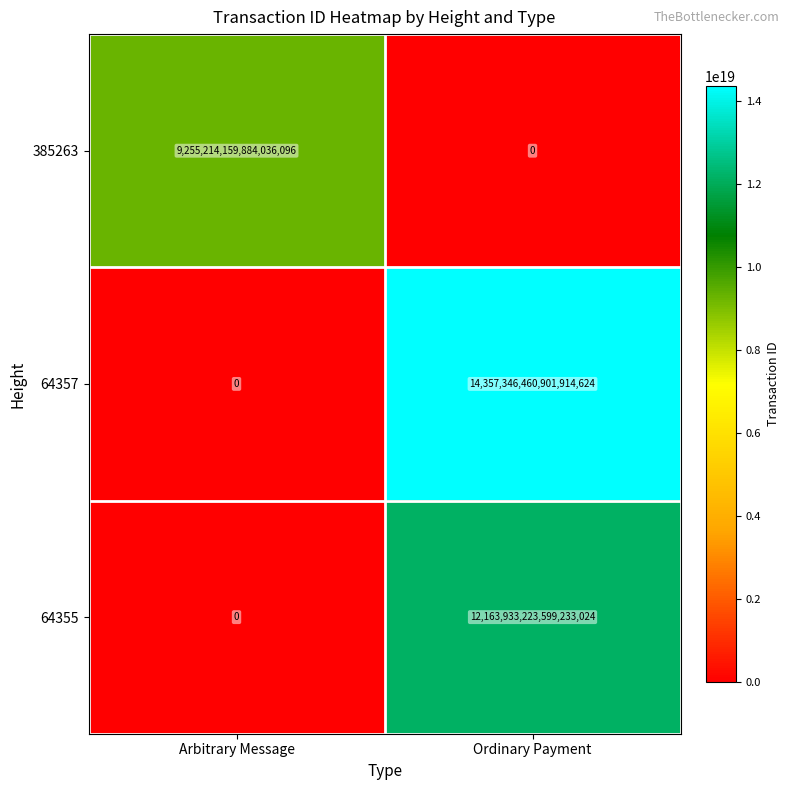

Between Arbitrary Message and Ordinary Payment, which series saw the biggest shift?

64357